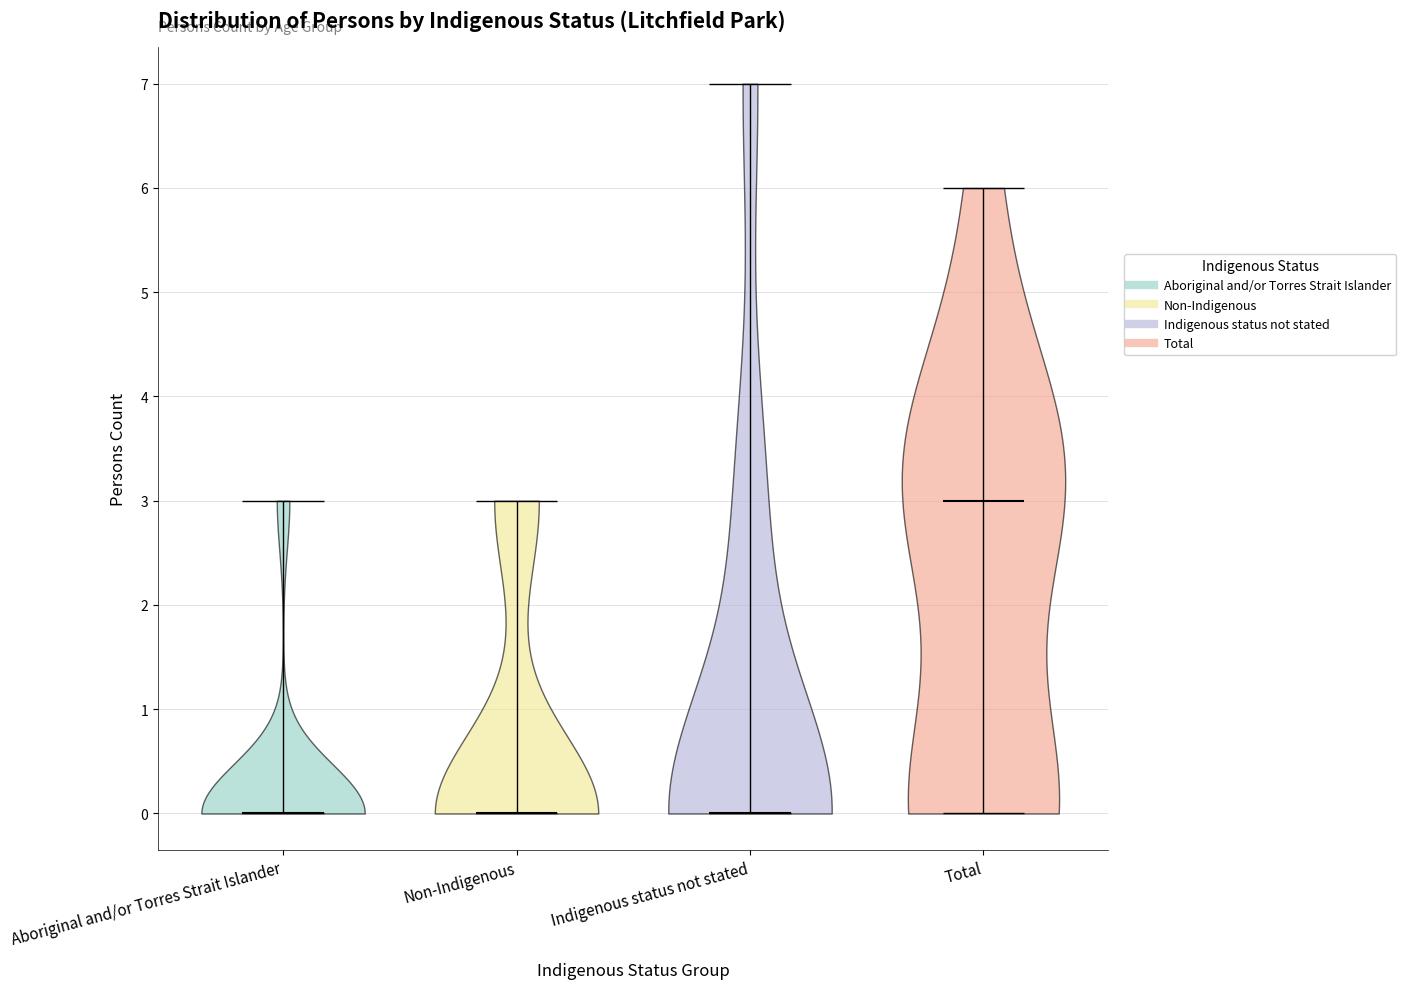

Reading left to right, read every violin against the y-axis: where its median line is, and the lowest and highest points it reaches. The values are not printed on the chart, so give them approximately, as read against the axis.

Aboriginal and/or Torres Strait Islander: median line 0, lowest point 0, highest point 3
Non-Indigenous: median line 0, lowest point 0, highest point 3
Indigenous status not stated: median line 0, lowest point 0, highest point 7
Total: median line 3, lowest point 0, highest point 6